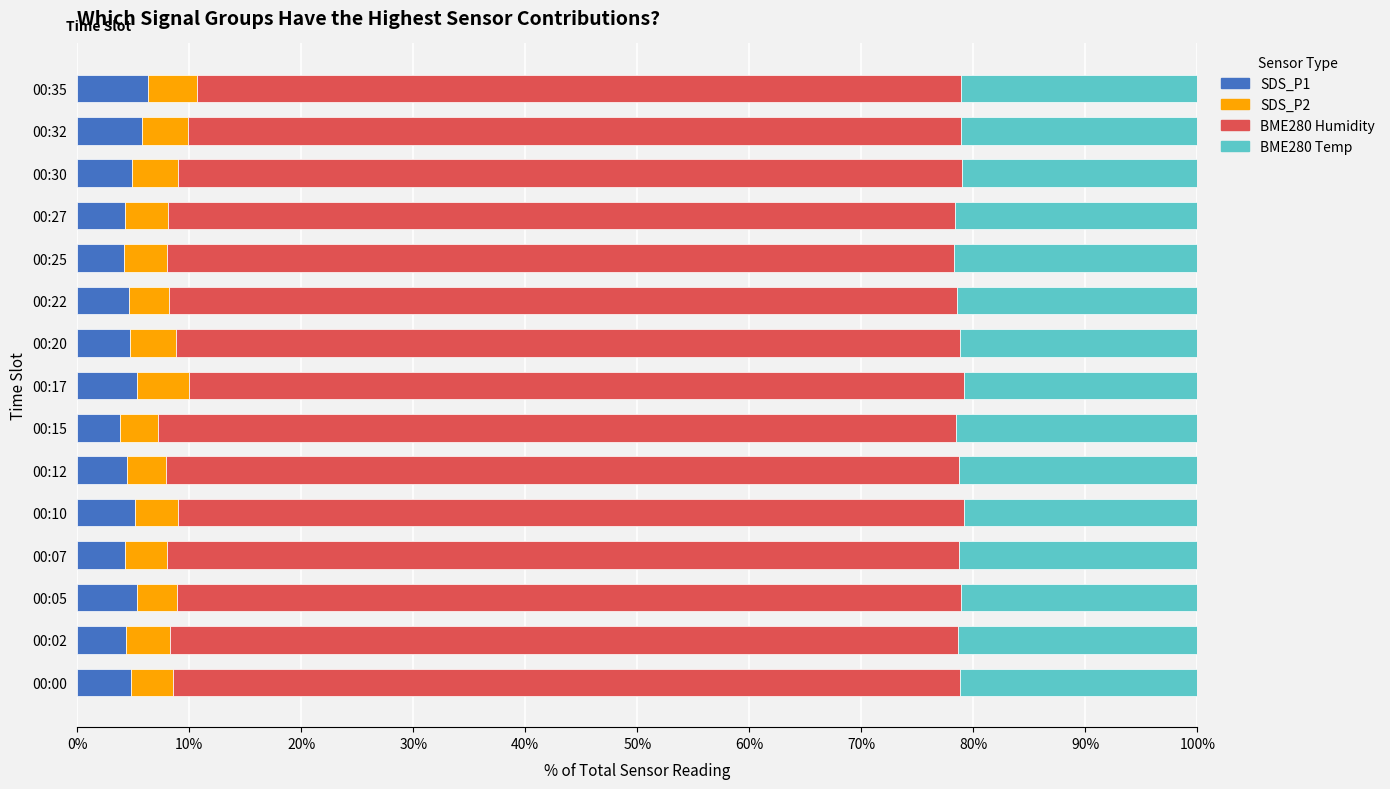

What is the total value across all series at 00:30?

100.0